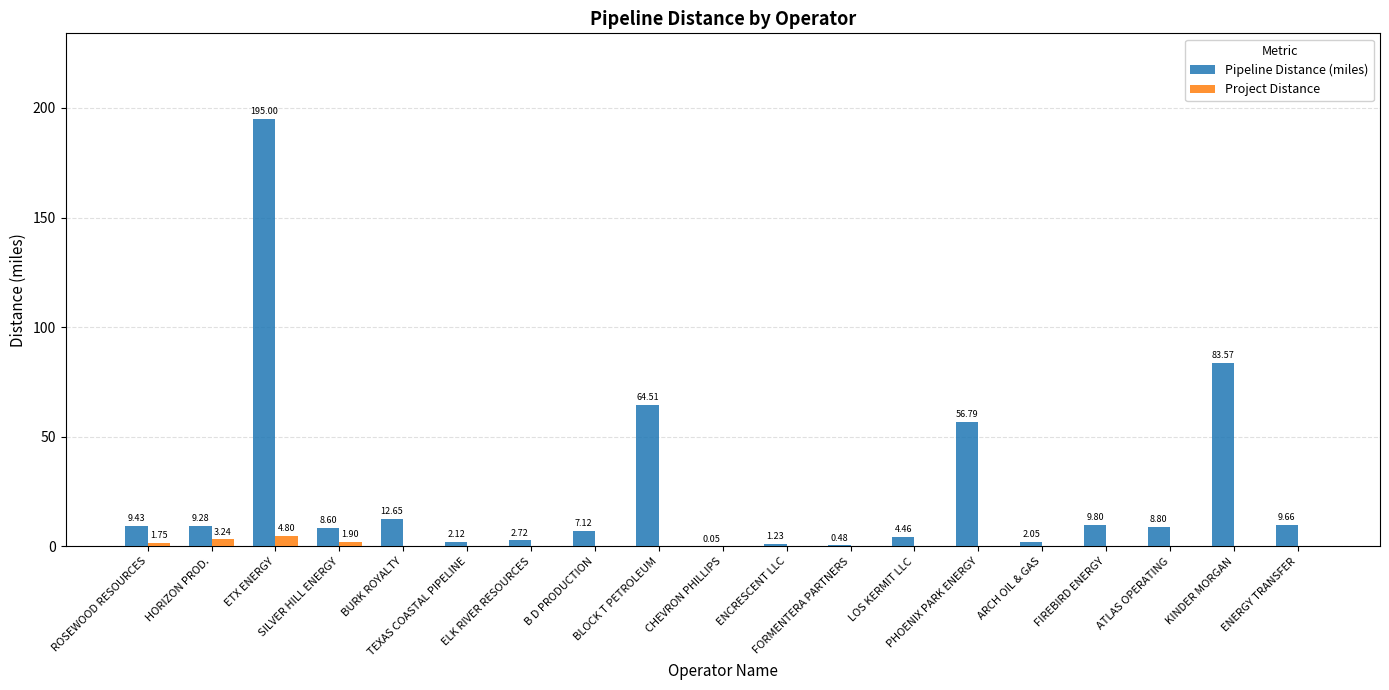

What is the sum of all Pipeline Distance (miles) values?

488.3